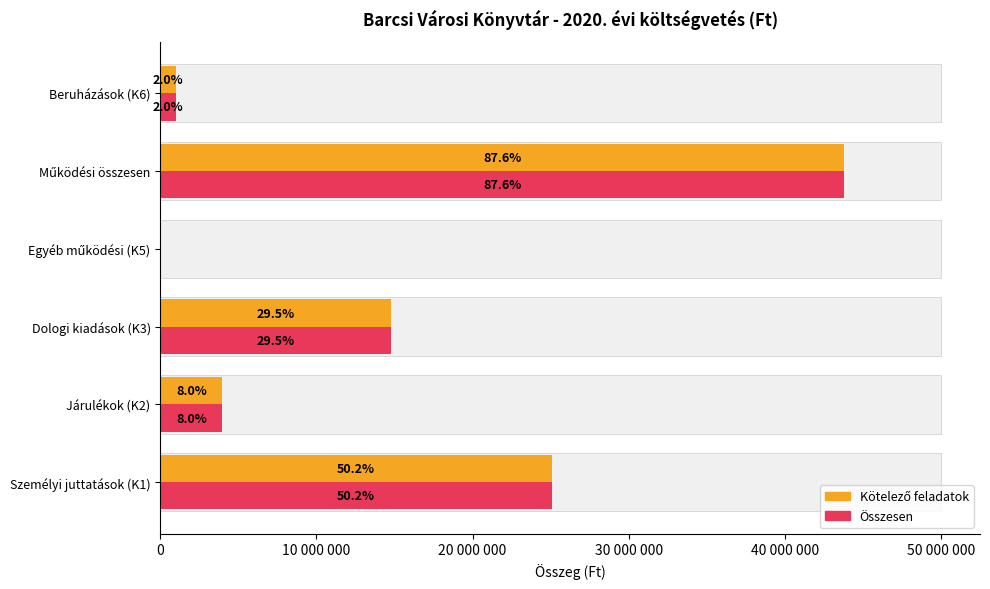

Reading right to left, list all the values displayed in this chart.

Kötelező feladatok: 1016000	43820673	0	14766100	3979230	25075343
Összesen: 1016000	43820673	0	14766100	3979230	25075343